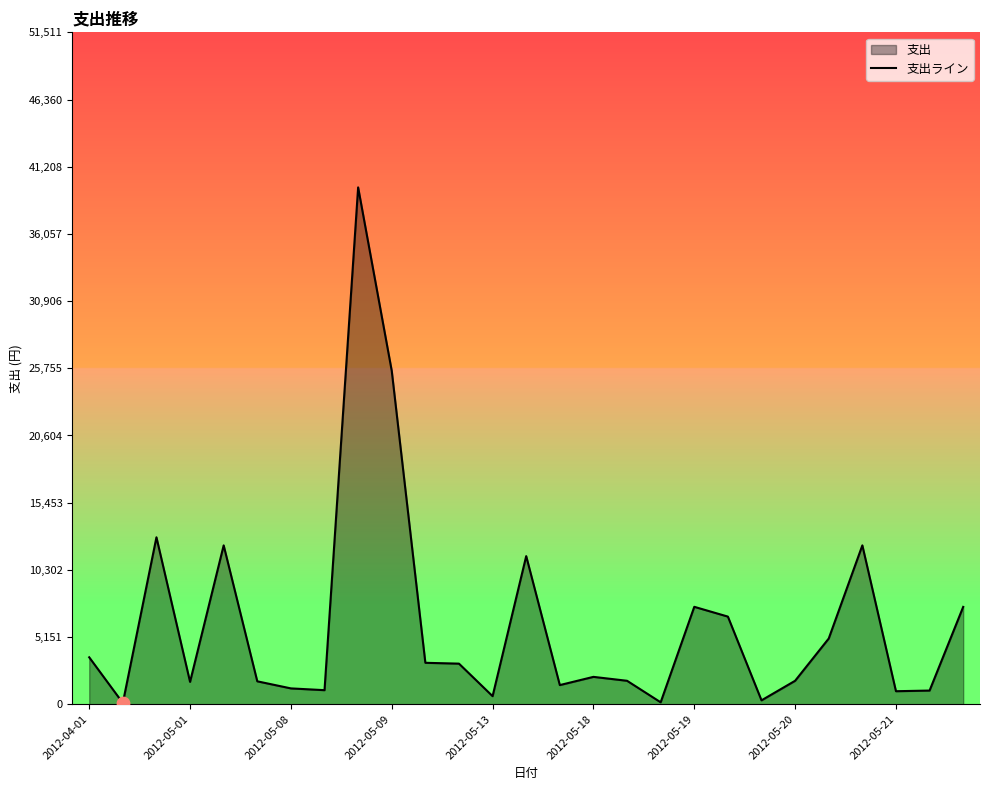

What is the difference between the maximum and minimum values?

39524